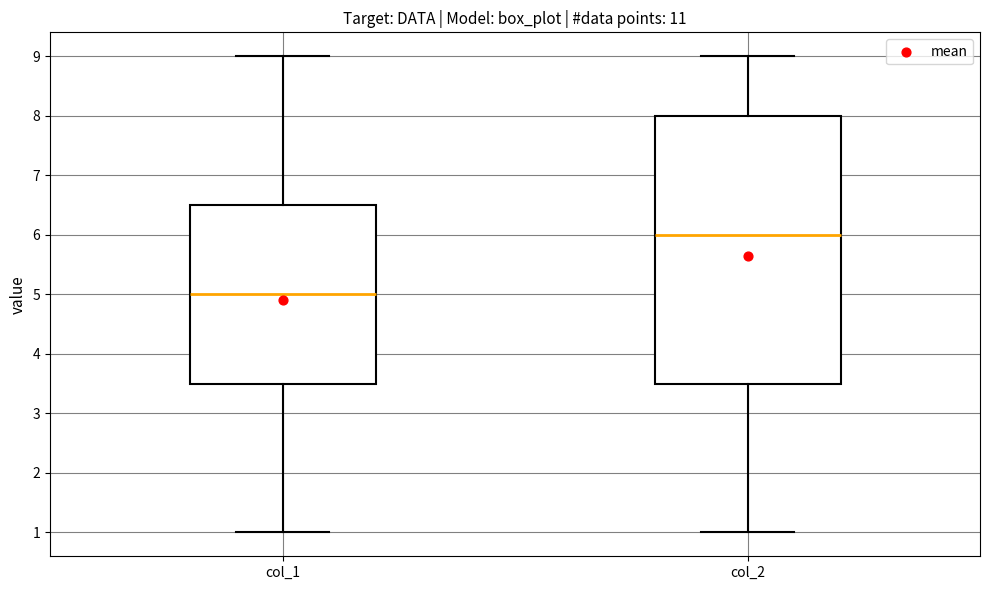

Which box has the lowest median line?

col_1